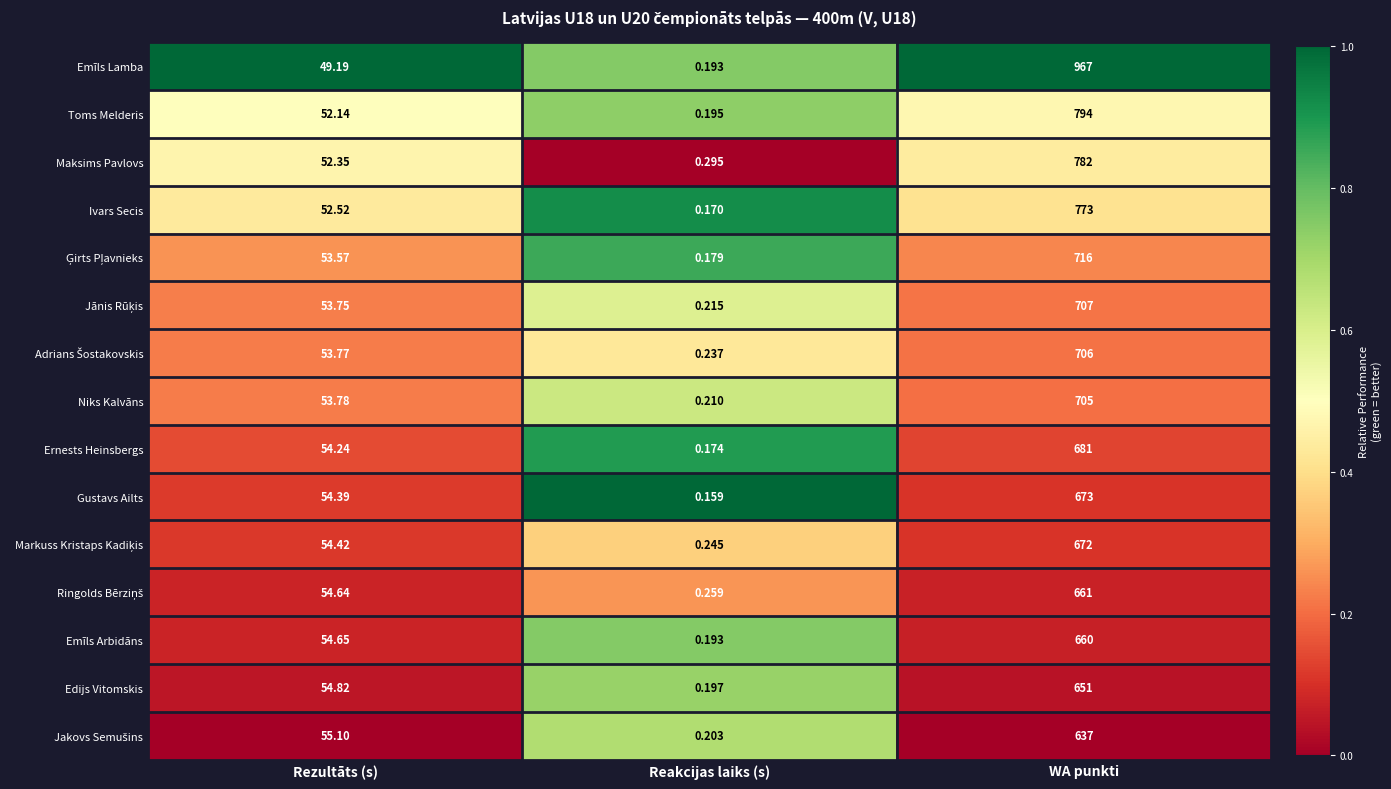

At which category does the chart reach its minimum across all series?

Reakcijas laiks (s)